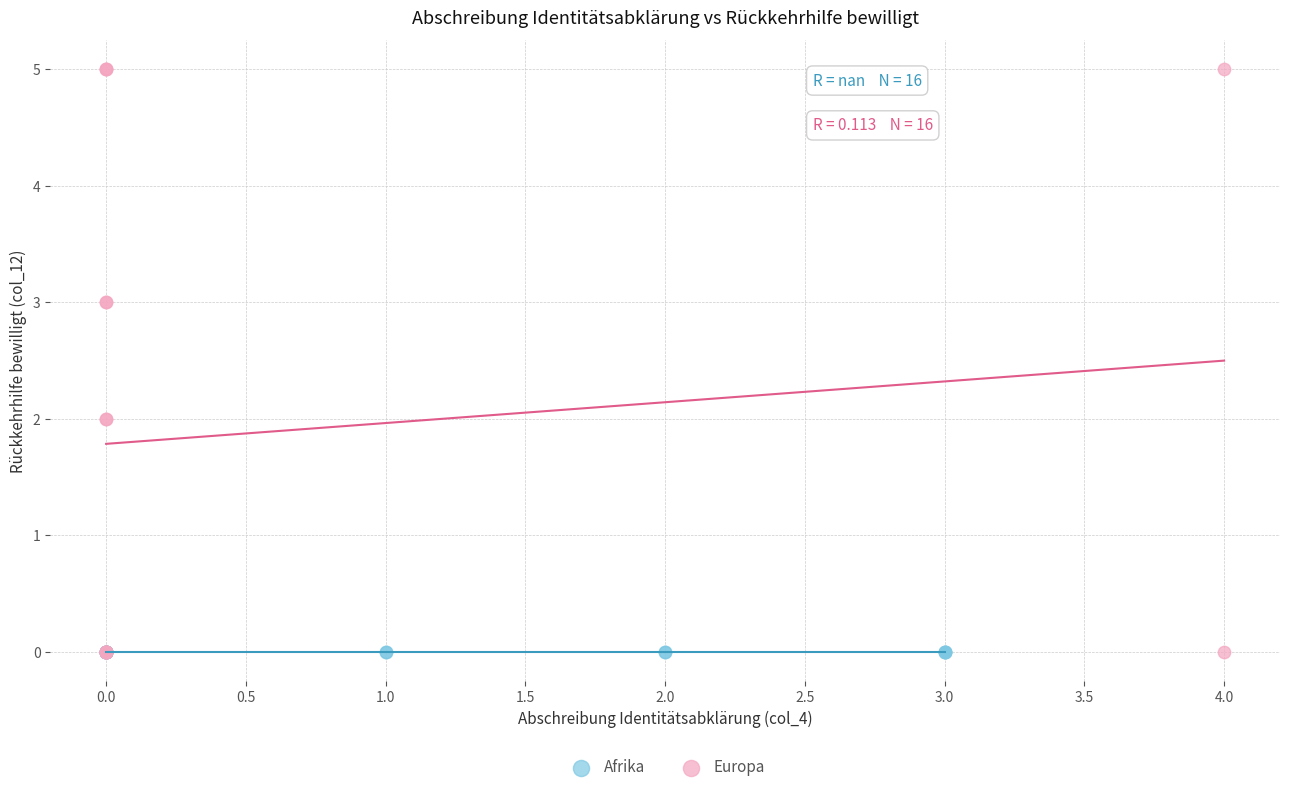

Which series contains the highest Y value?

Europa